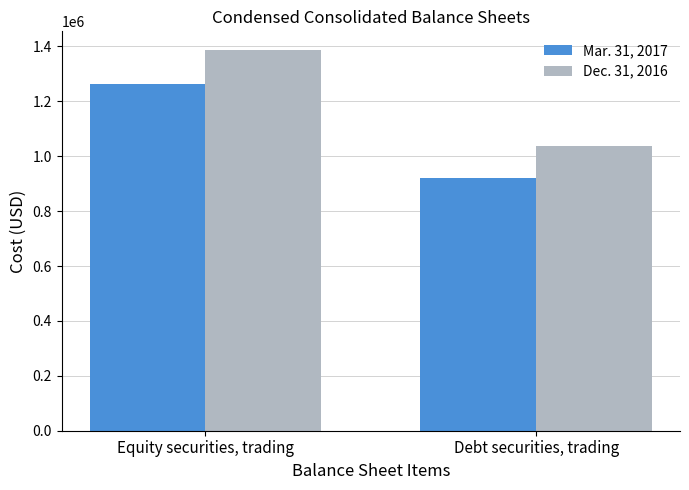

Reading right to left, transcribe all the data shown in this chart.

Mar. 31, 2017: 919246	1264750
Dec. 31, 2016: 1036716	1385866